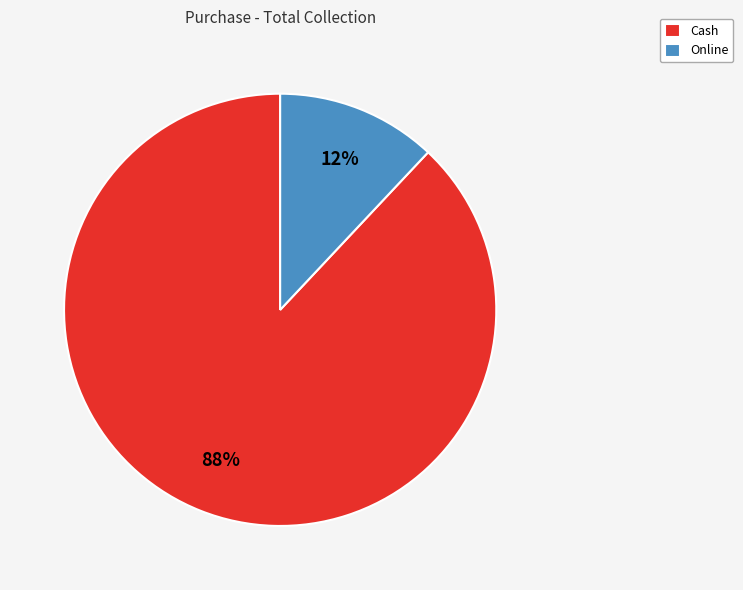

To the nearest percent, what portion does Cash represent?

88%